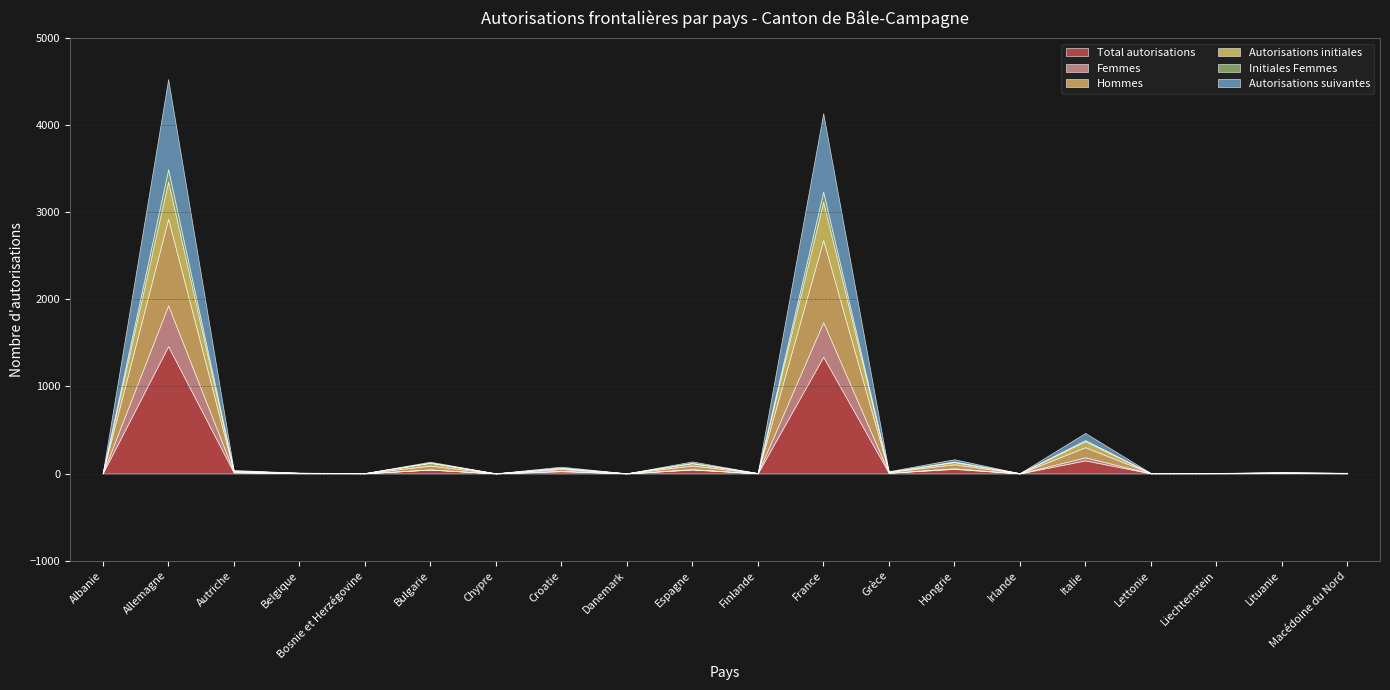

How many series are shown in this chart?

6